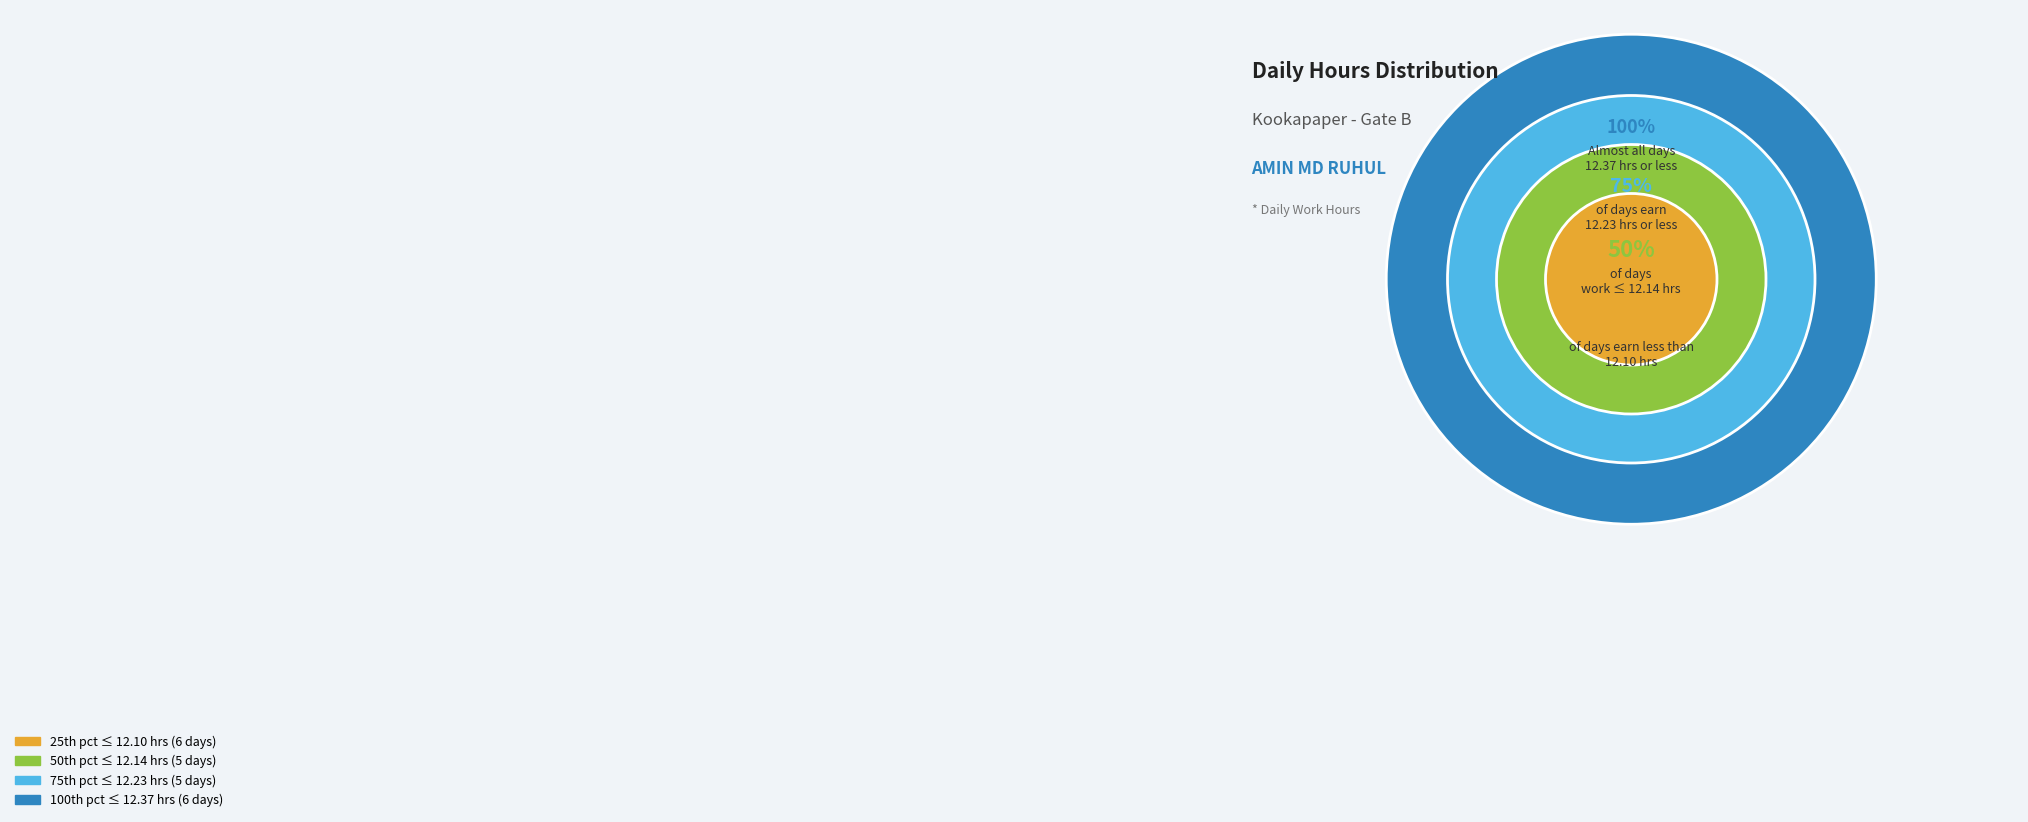

Does 19-Sun account for over 50% of the chart?

No